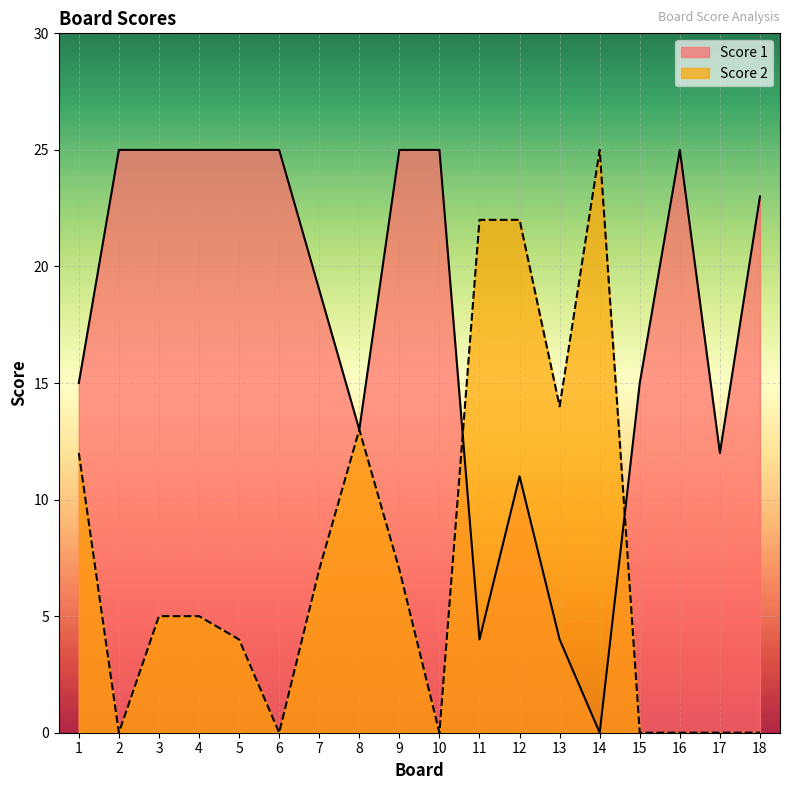

Which series has the widest spread of values?

Score 1